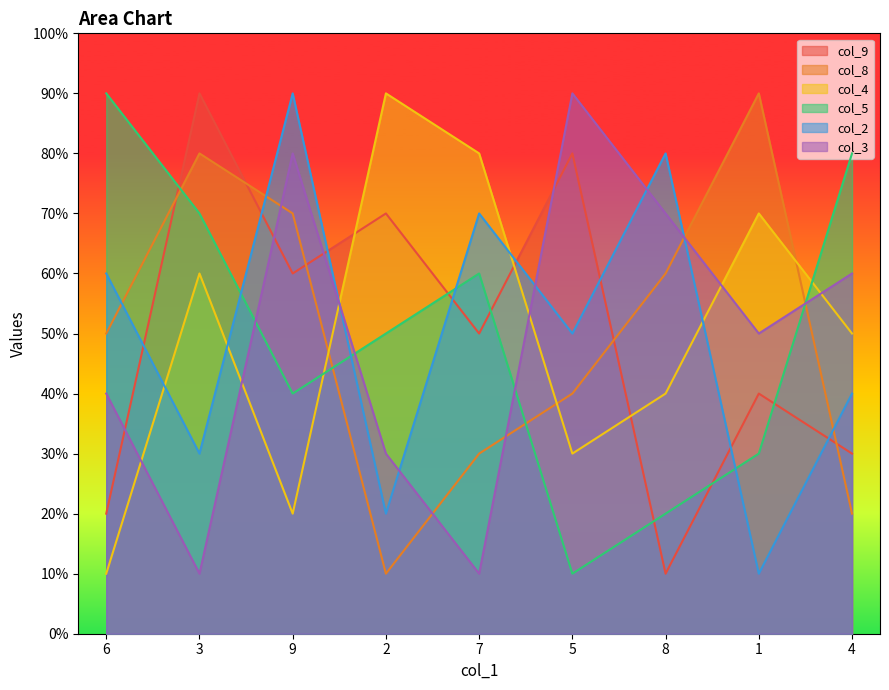

True or false: col_3 and col_5 intersect in this chart.

True